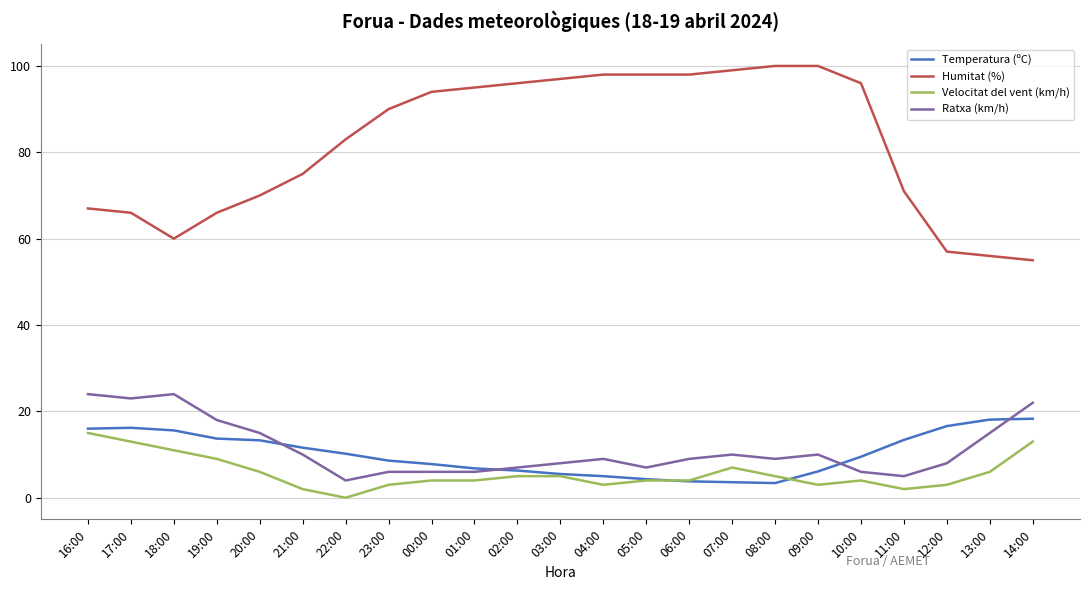

True or false: Humitat (%) has more than 2 points higher than both neighbors.

False